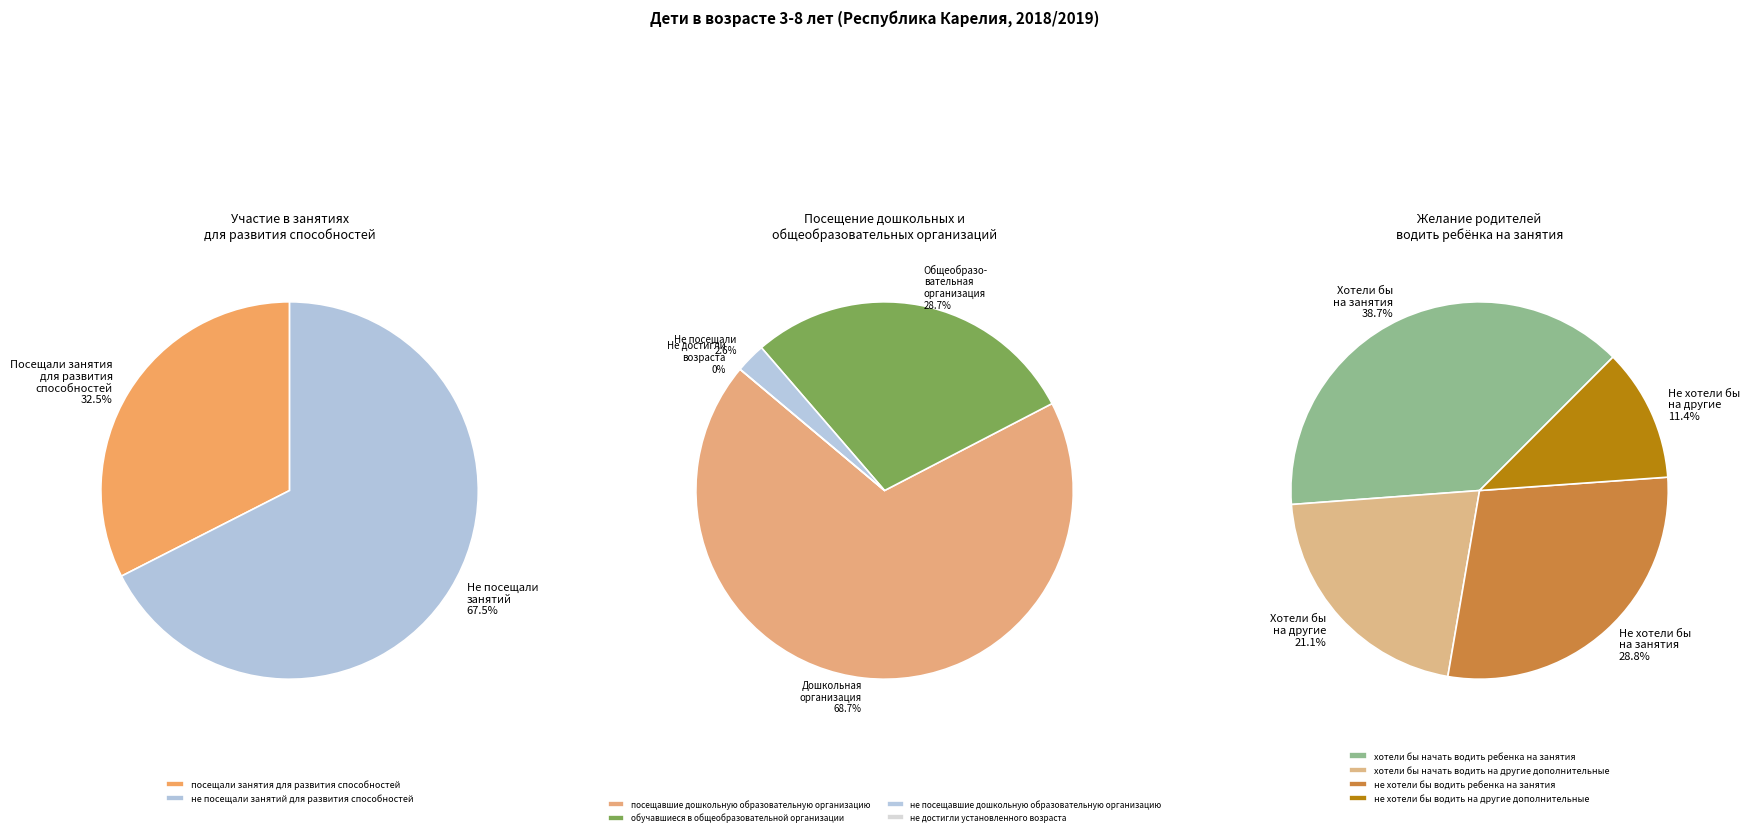

What is the total percentage of не посещавшие дошкольную образовательную организацию and посещавшие дошкольную образовательную организацию?

71.3%